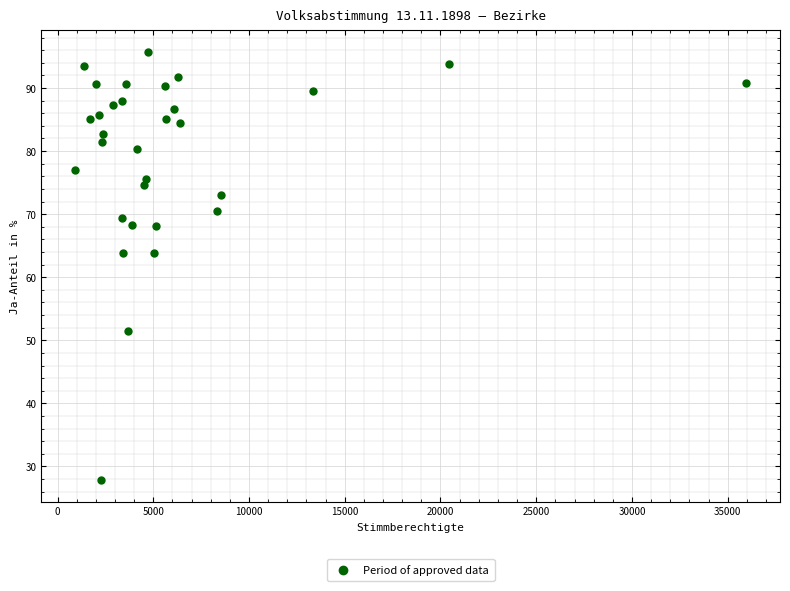

What is the range of Y values (max minus min)?

67.9